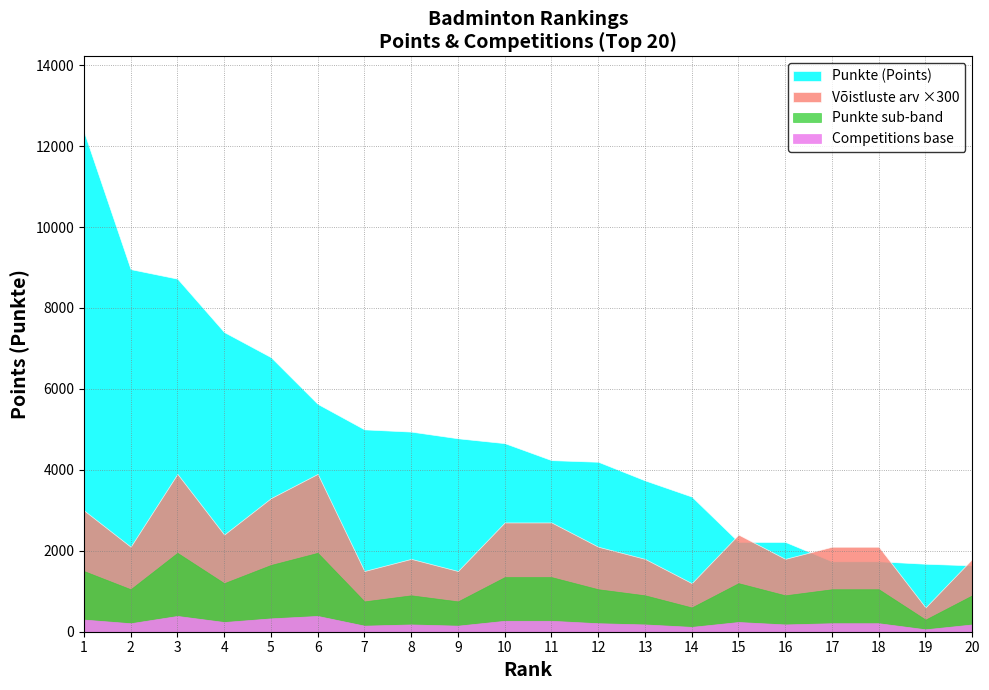

What is the total value across all series at 15?

2228